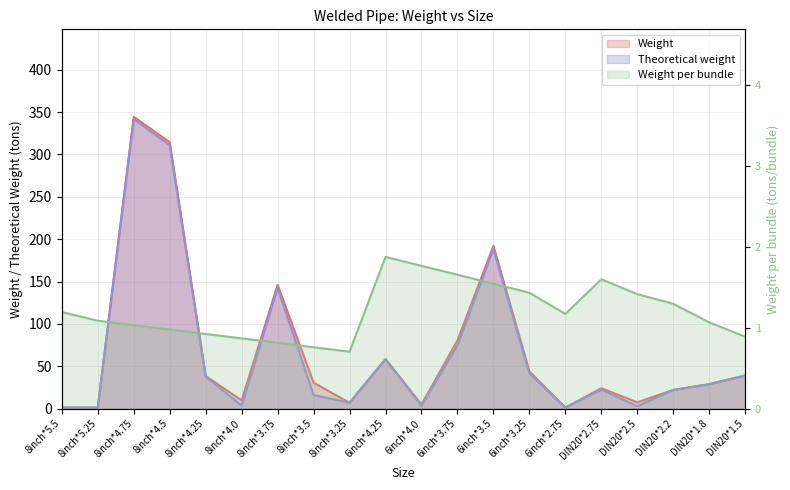

Which series has the largest range (max minus min)?

Weight